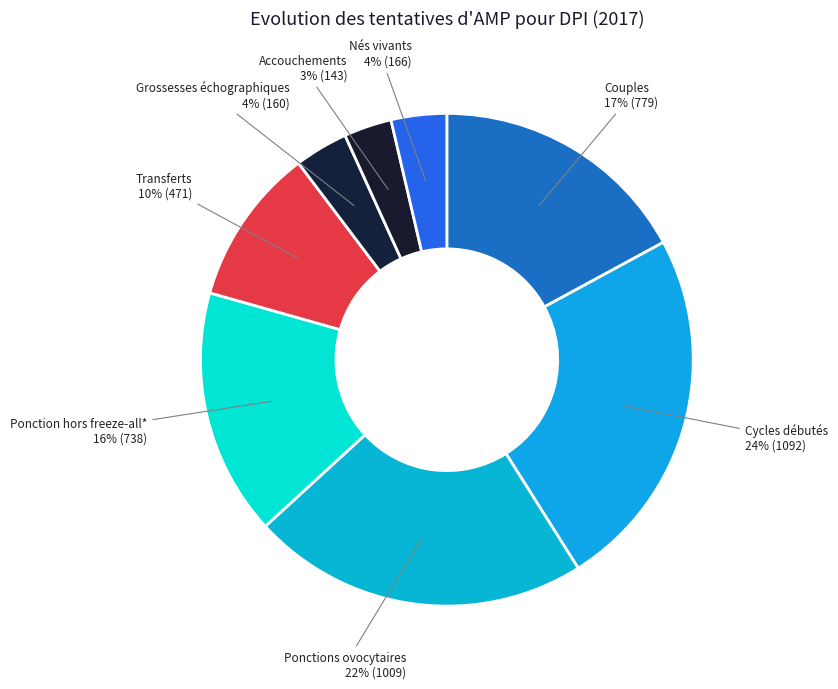

What percentage is the Ponction hors freeze-all* slice, to the nearest percent?

16%